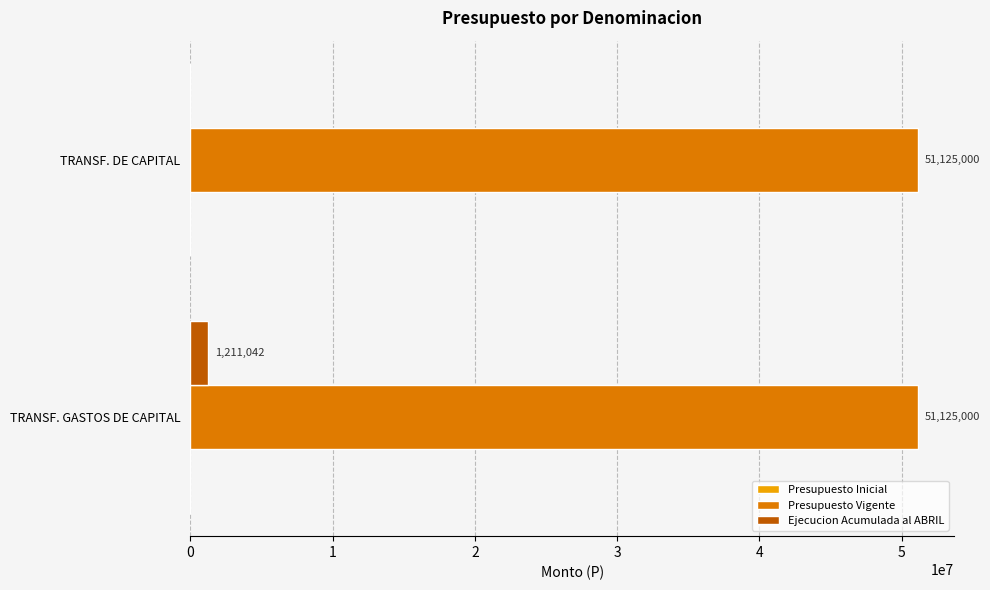

What is the approximate value of Presupuesto Vigente at TRANSF. GASTOS DE CAPITAL?

51125000